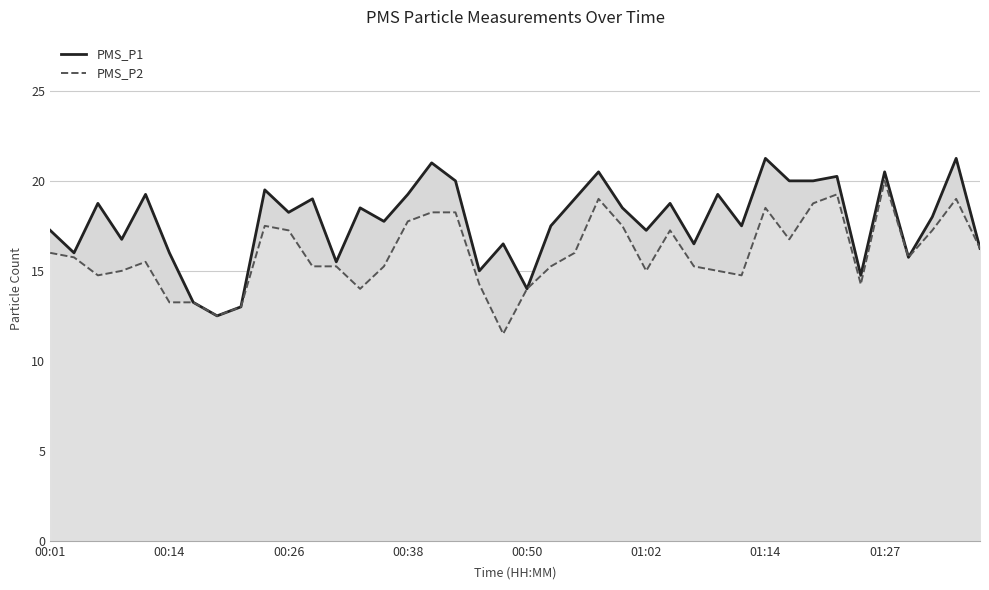

The value of PMS_P1 at 01:14 is 21.2. True or false?

True